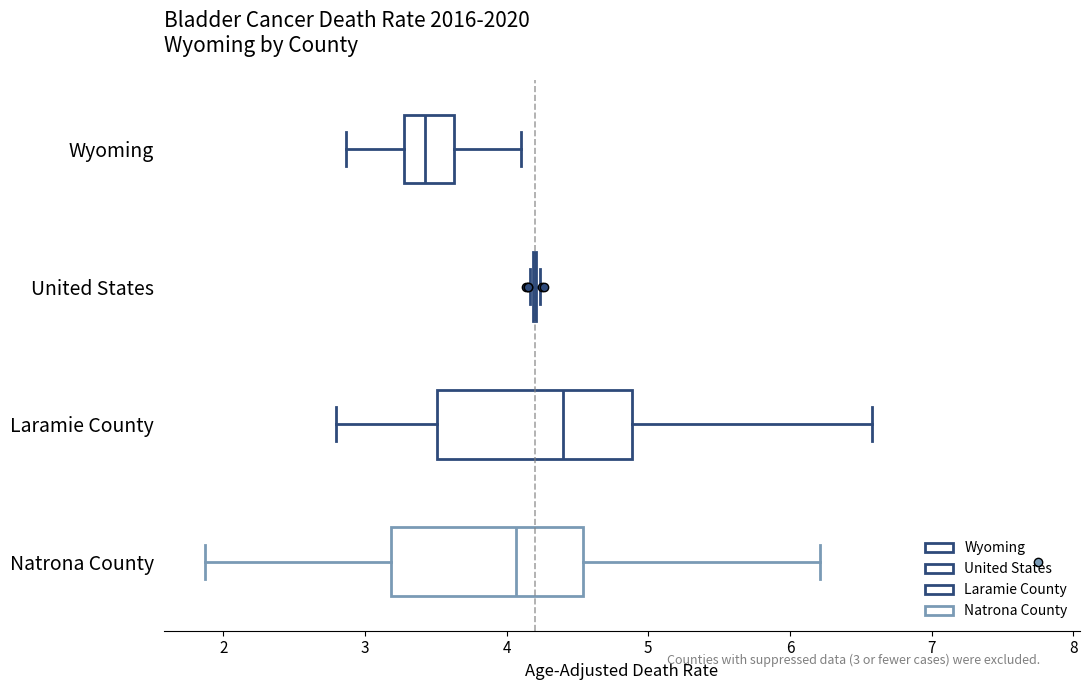

Where is the right edge of the box for Laramie County on the x-axis? The values are not printed on the chart, so give them approximately, as read against the axis.

4.9